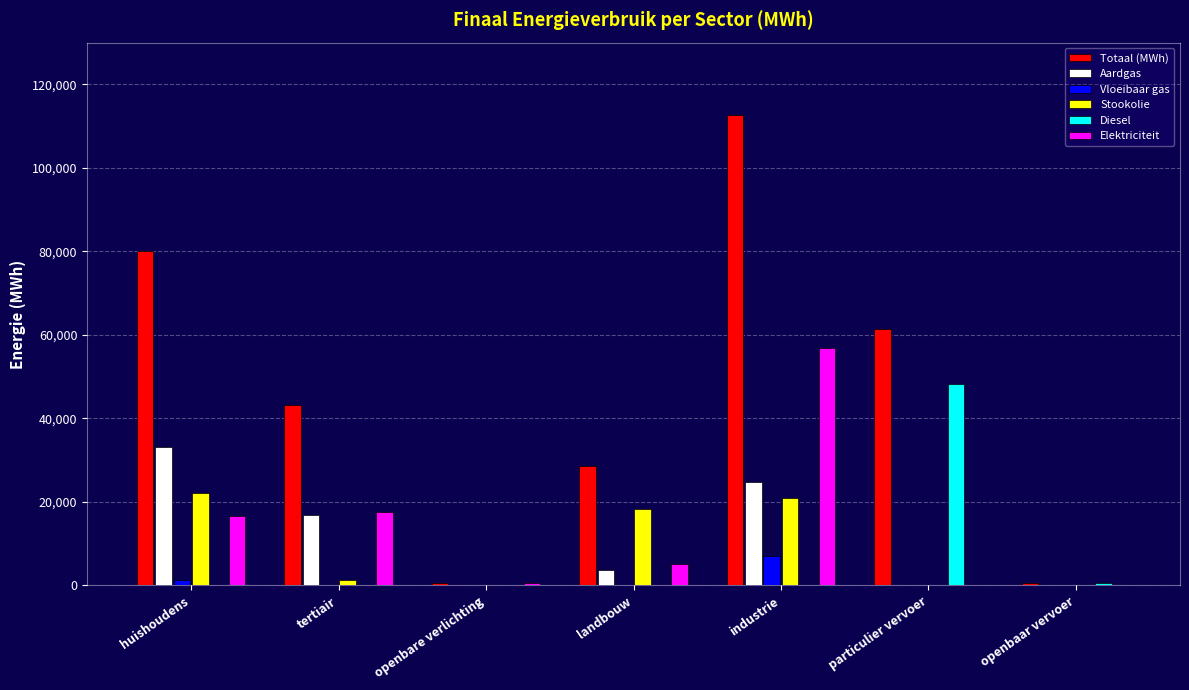

Is it true that Totaal (MWh) equals 523.7 at openbaar vervoer?

True